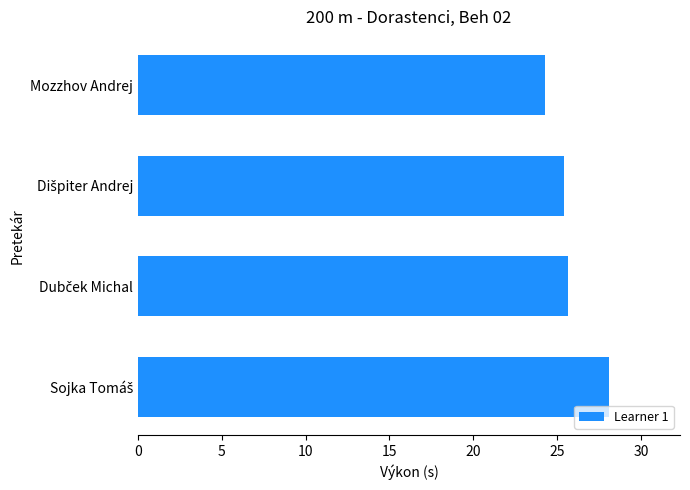

True or false: the data shows 43.3 at Mozzhov Andrej.

False